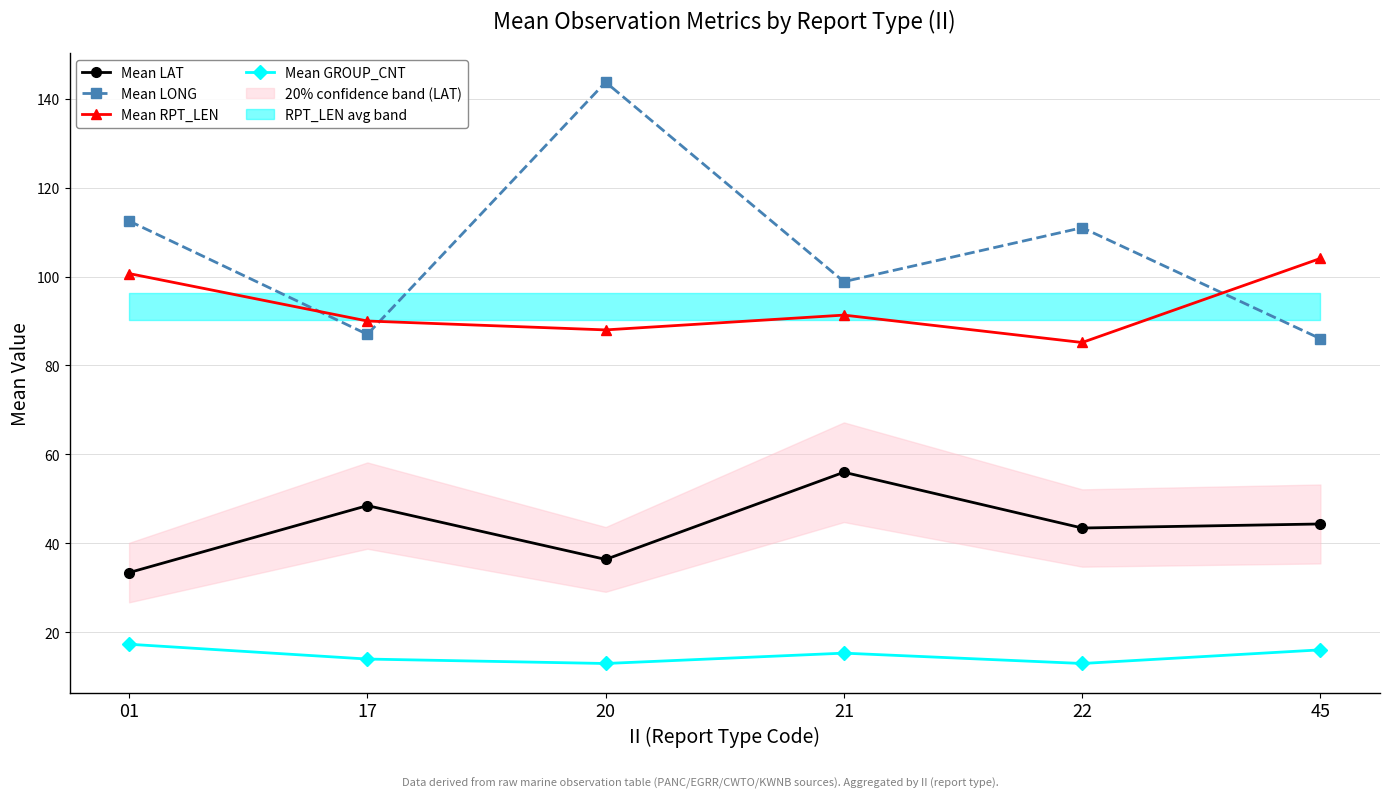

At which category does the chart reach its minimum across all series?

20